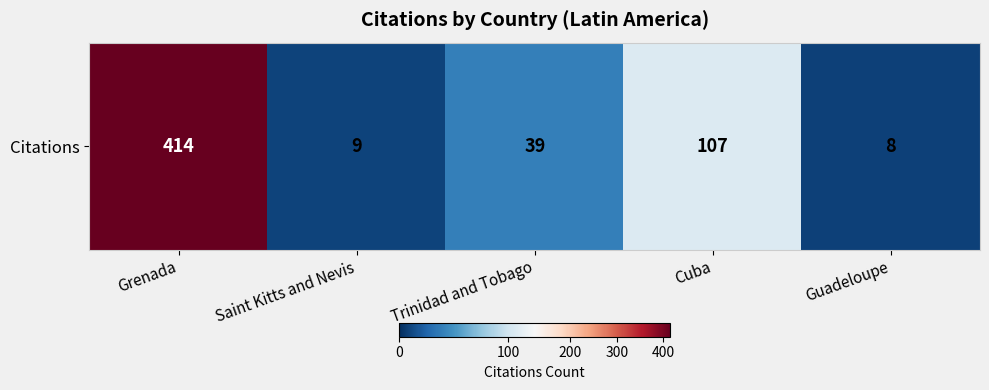

What is the average value?

115